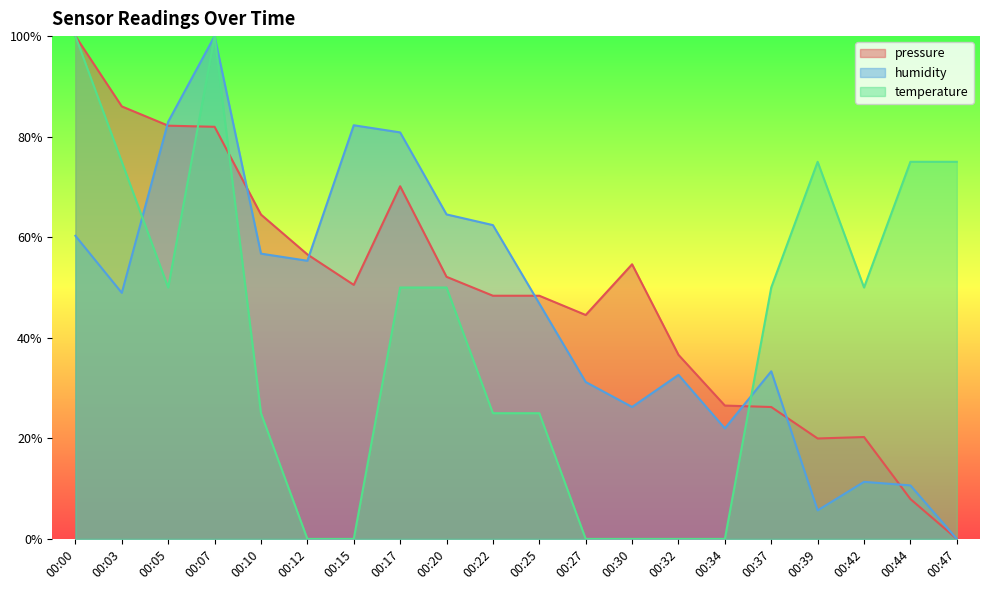

Where is temperature nearest to the value 50?

00:05